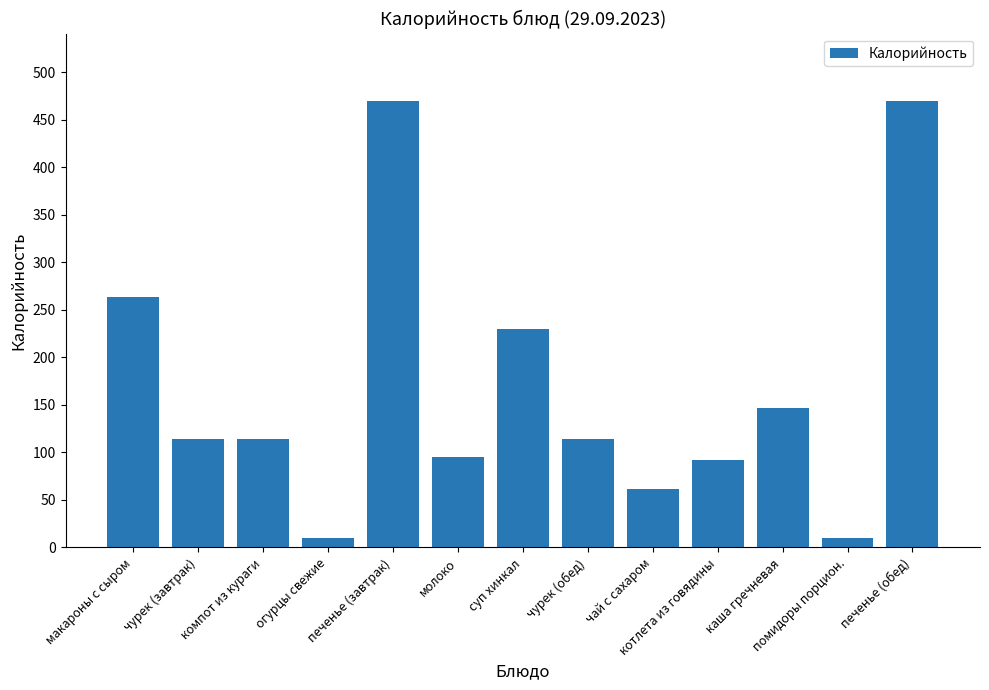

What is the sum of the values at огурцы свежие and помидоры порцион.?

20.5